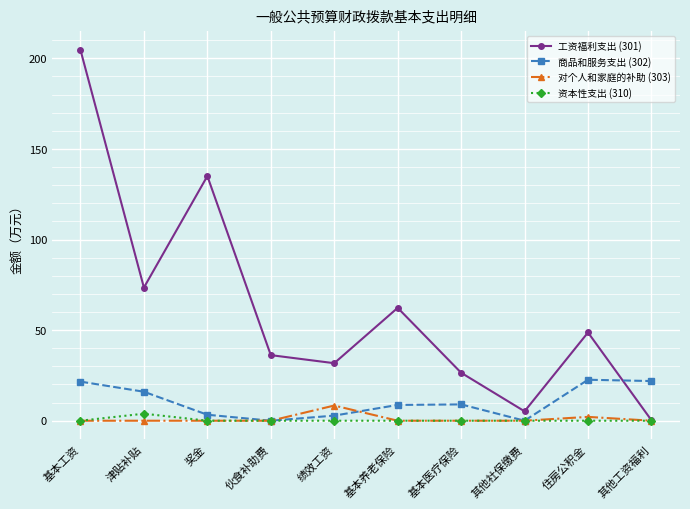

How many lines are shown in the chart?

4